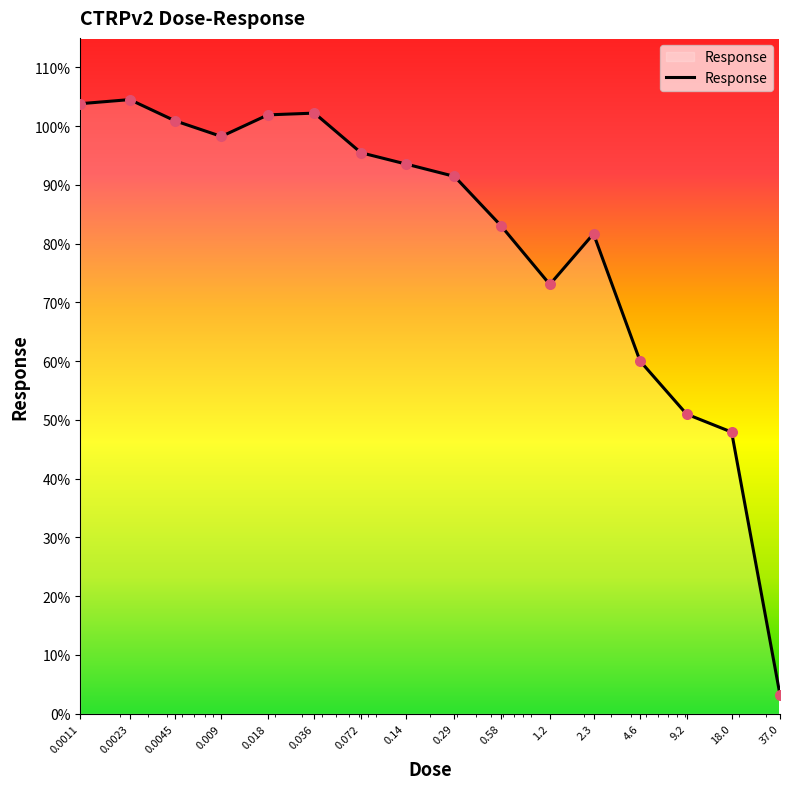

What is the minimum value shown in the chart?

3.2